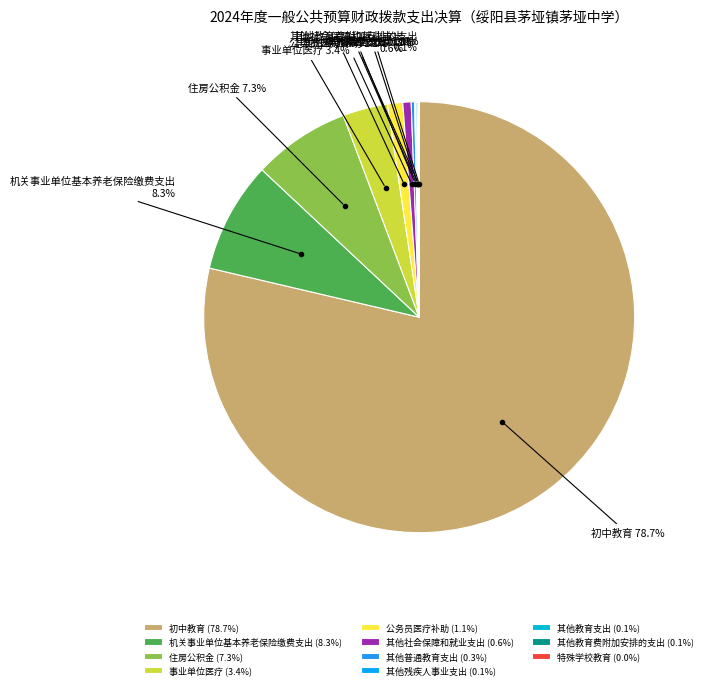

Which slice is the largest?

初中教育